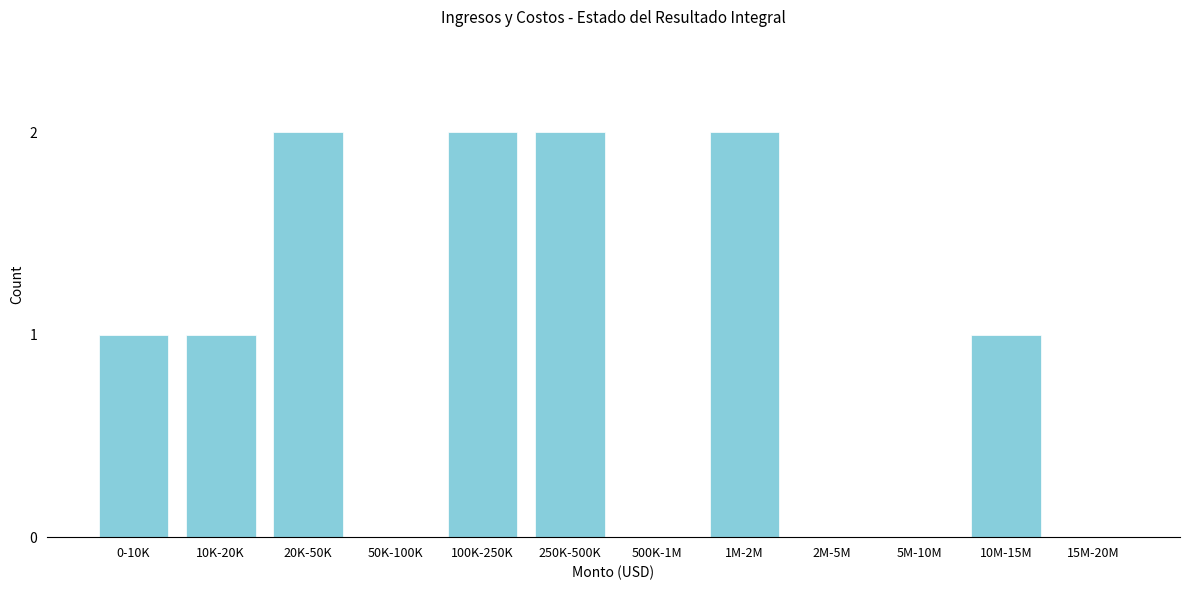

Reading left to right, what are all the values shown in this chart?

0-10K=1	10K-20K=1	20K-50K=2	50K-100K=0	100K-250K=2	250K-500K=2	500K-1M=0	1M-2M=2	2M-5M=0	5M-10M=0	10M-15M=1	15M-20M=0